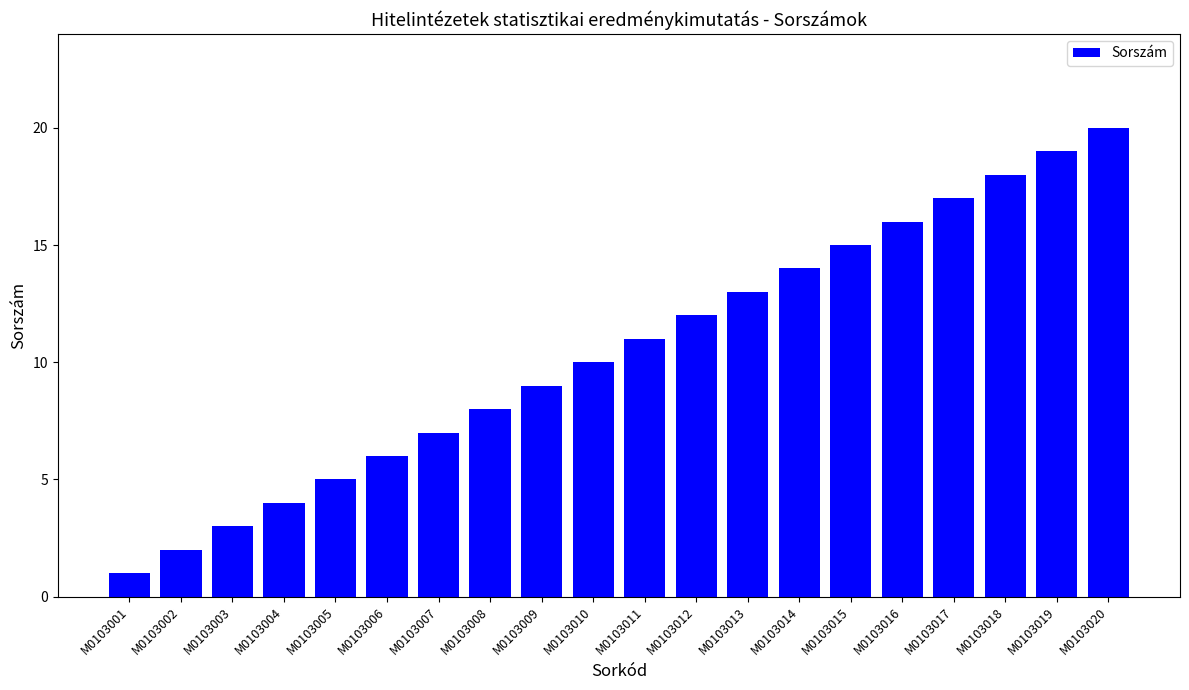

What is the value of the 4th bar from the left?

4